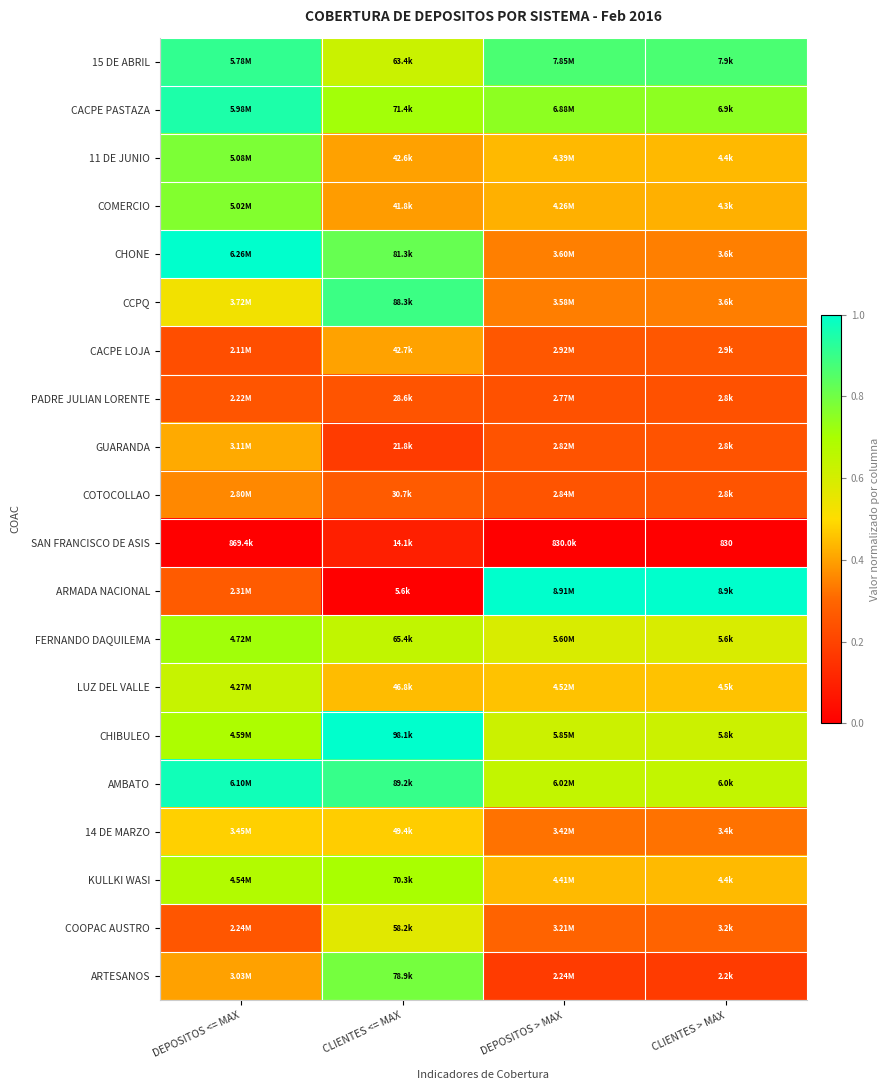

At which label does 15 DE ABRIL reach its peak?

DEPOSITOS <= MAX